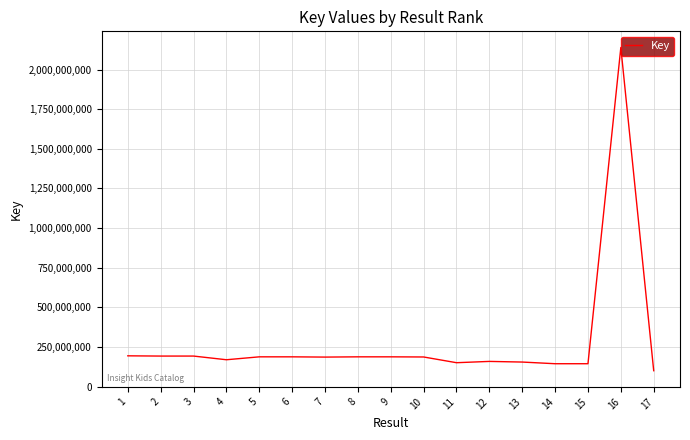

The value at 4 is 253840386. True or false?

False